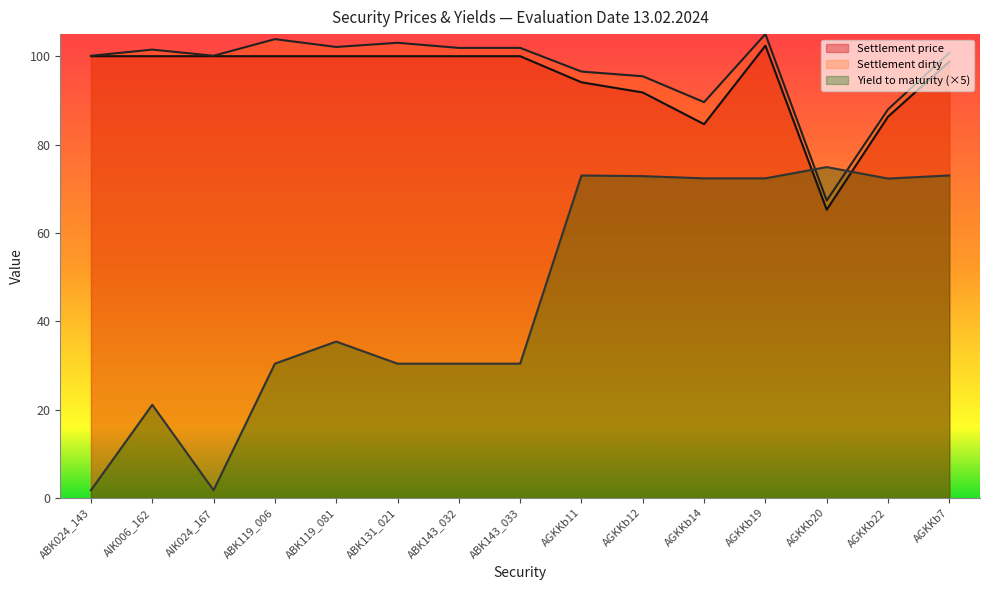

What is the label of the 9th point from the left?

AGKKb11